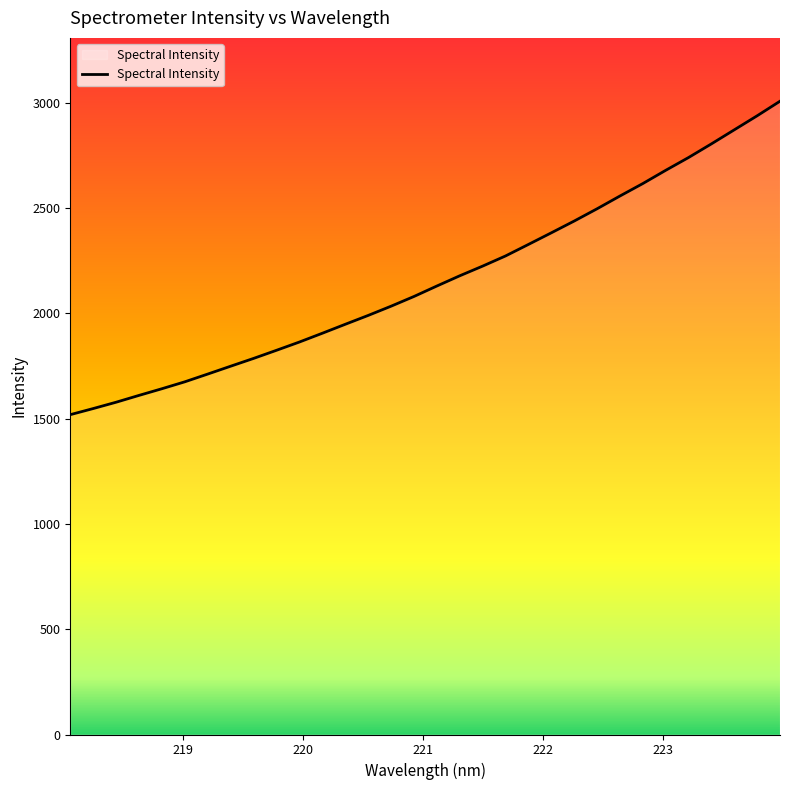

What is the maximum value shown in the chart?

3008.0